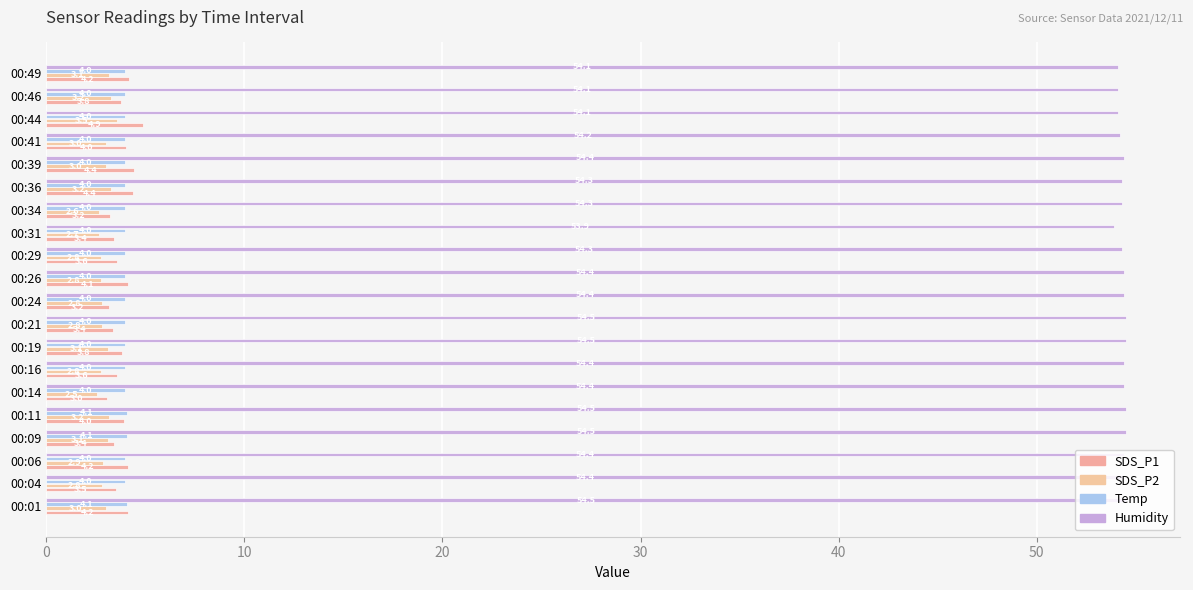

What is the average value of the SDS_P1 series?

3.8